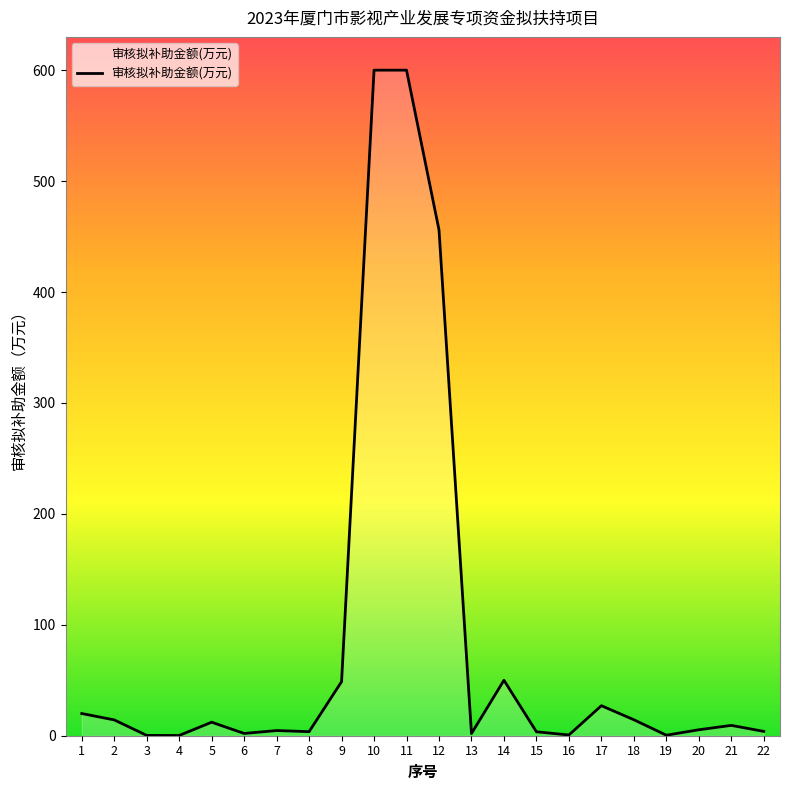

What is the difference between the maximum and minimum values?

599.8